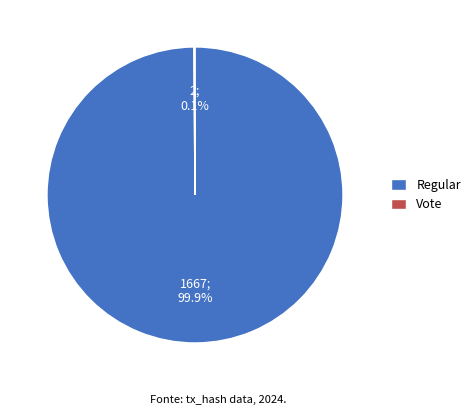

To the nearest percent, what is the difference between the largest and smallest slice percentages?

100%